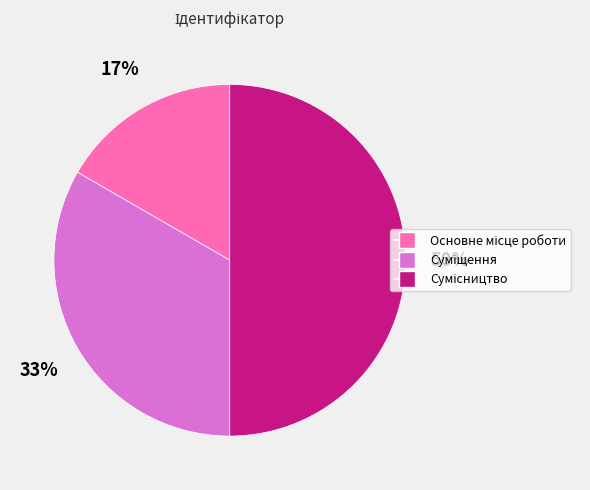

To the nearest percent, what is the difference between the largest and smallest slice percentages?

33%